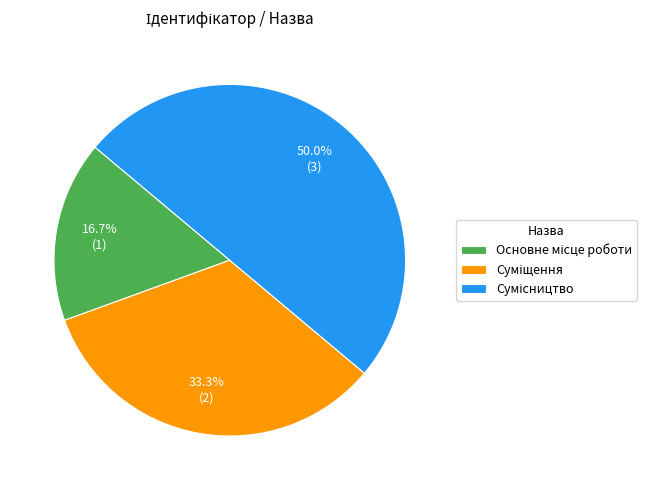

True or false: Основне місце роботи accounts for 10% of the total.

False